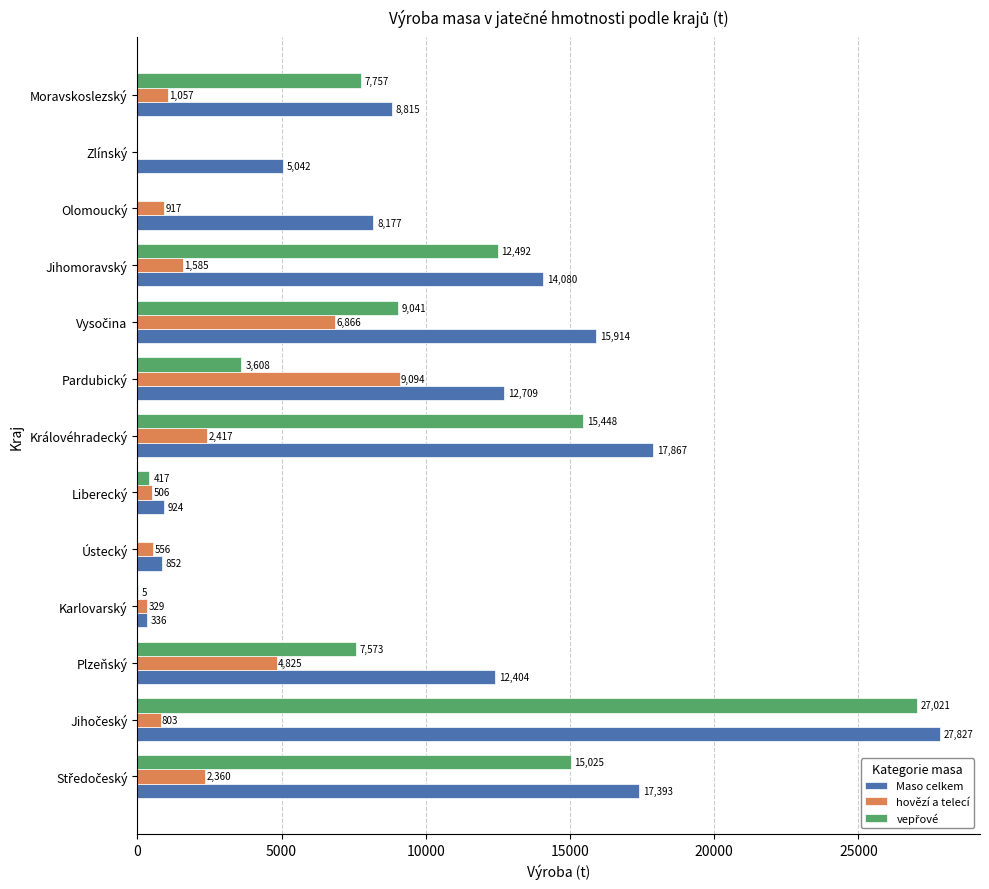

What value does the Maso celkem series have at Plzeňský?

12404.2